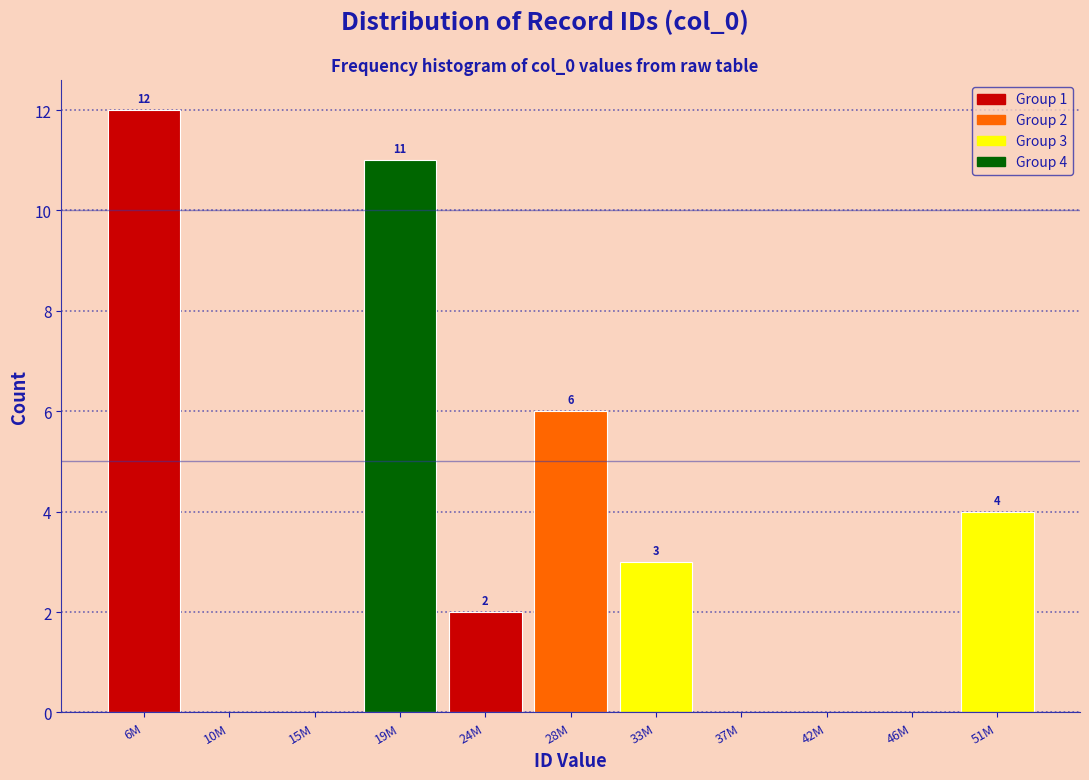

Reading left to right, list all the values displayed in this chart.

6M=12	10M=0	15M=0	19M=11	24M=2	28M=6	33M=3	37M=0	42M=0	46M=0	51M=4